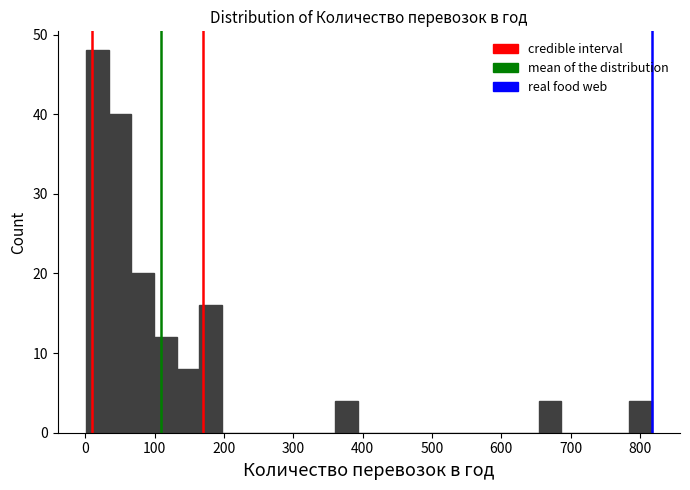

Around what value on the x-axis is the tallest bar? Give the approximate position of its centre, as read against the axis.

20